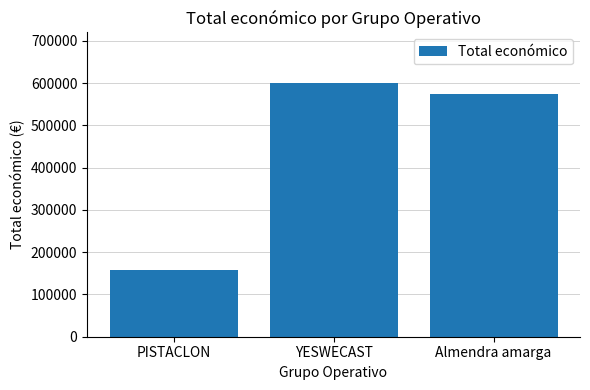

Reading left to right, list all the values displayed in this chart.

157500	599792	574000